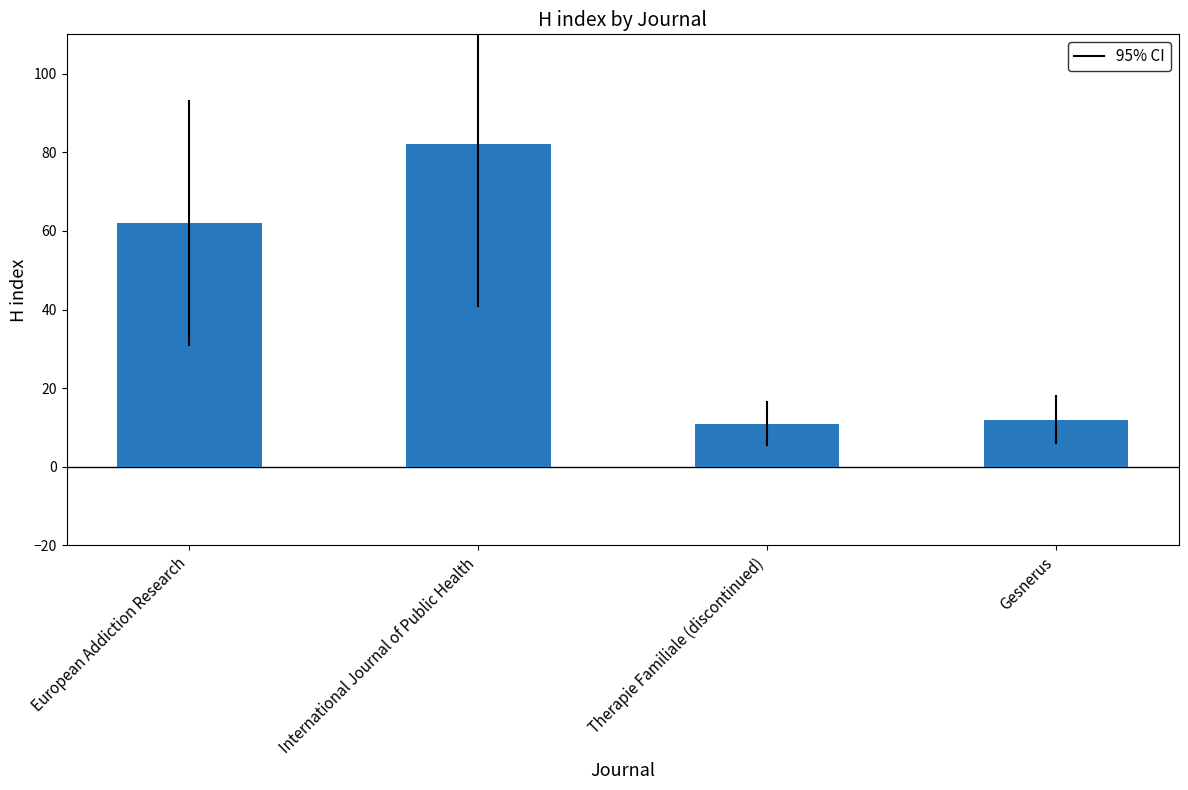

What is the sum of the values at European Addiction Research and Gesnerus?

74